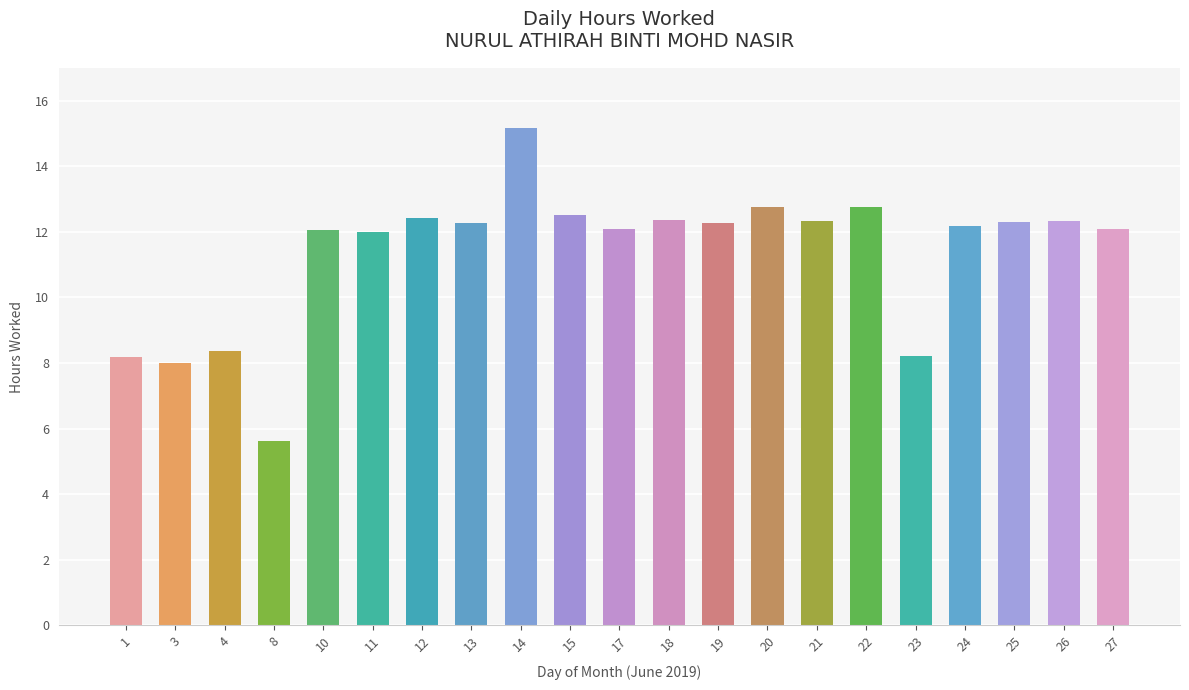

What is the change in value from 4 to 21?

+4.0